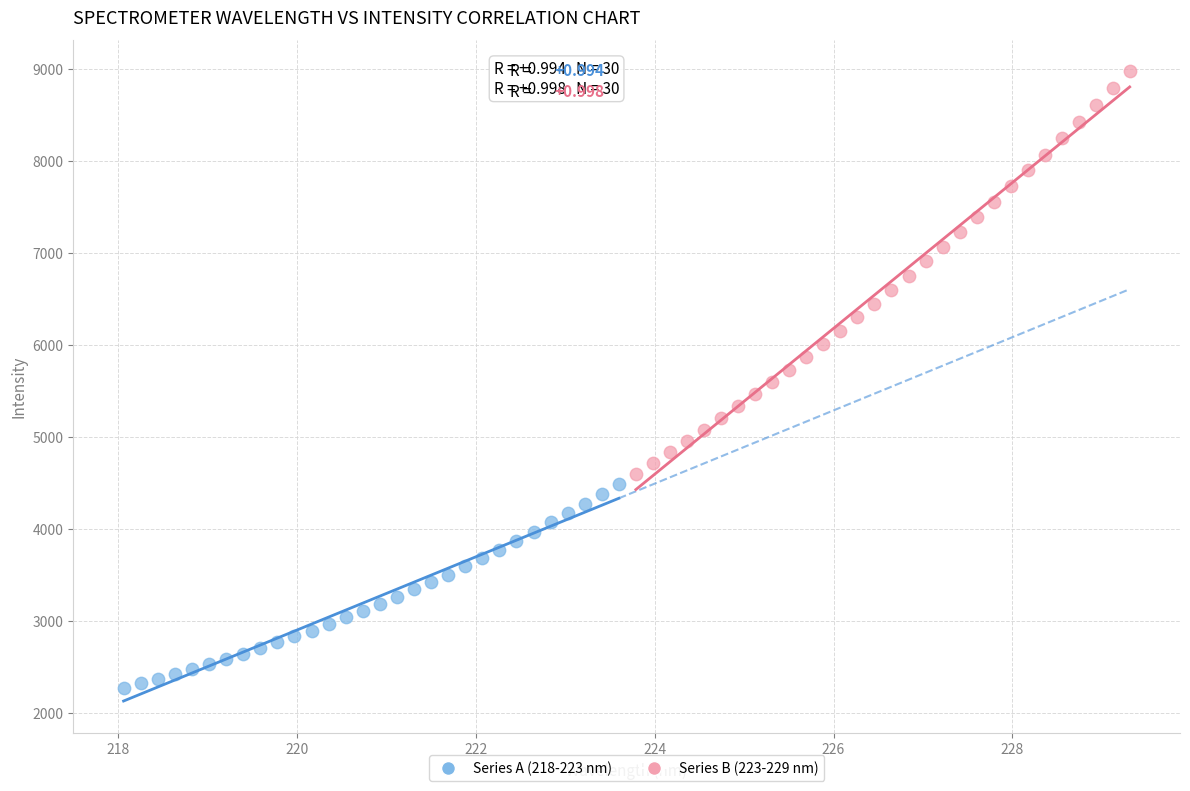

Which series reaches the minimum Y coordinate?

Series A (218-223 nm)